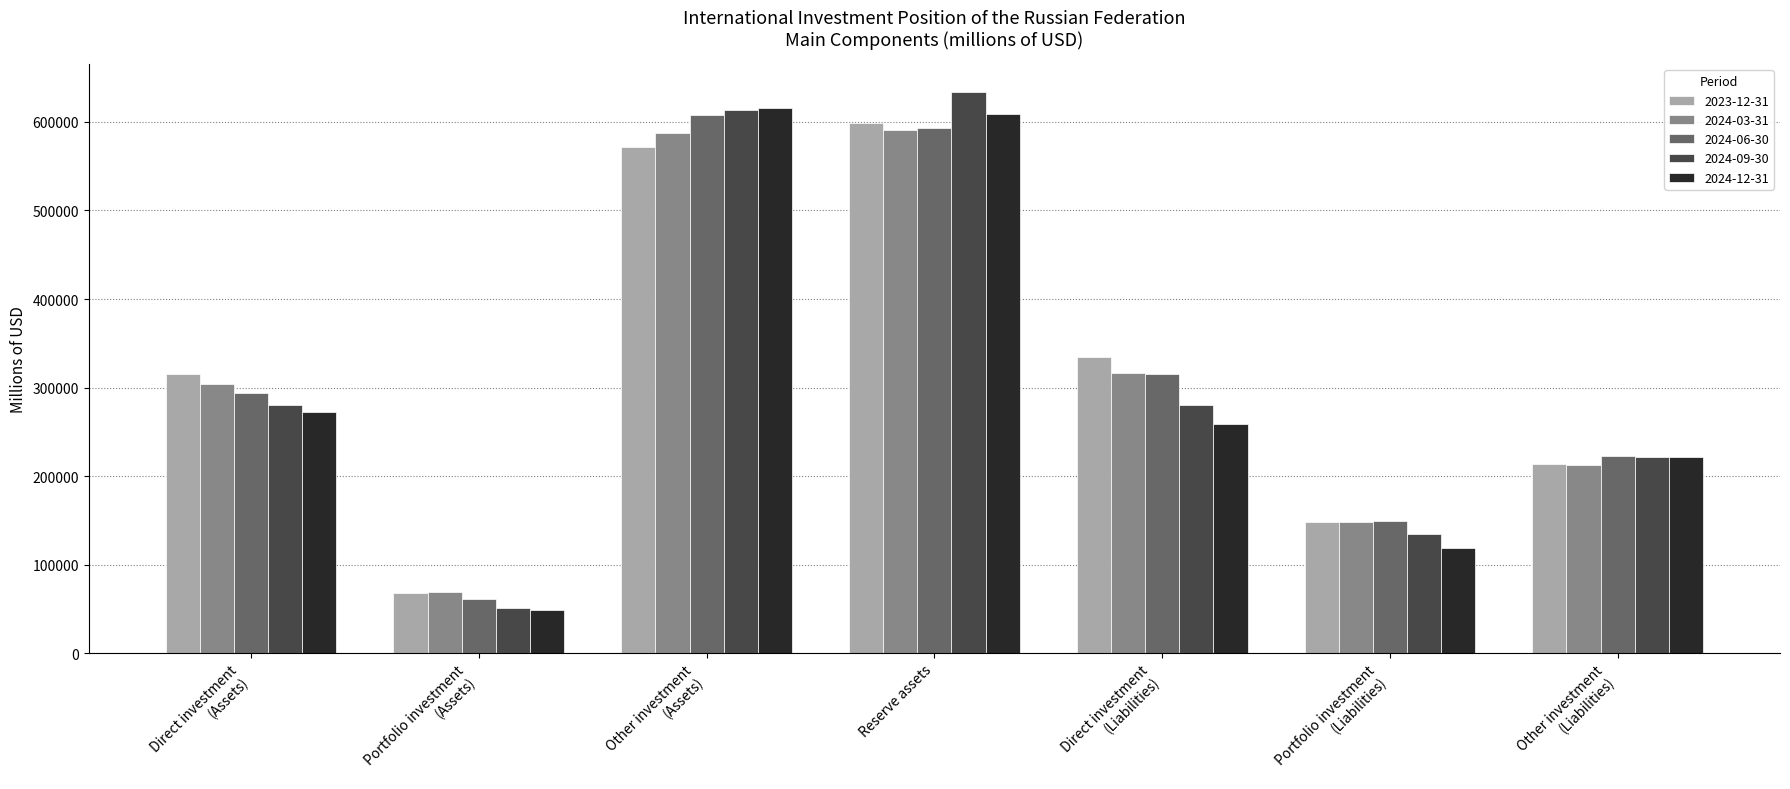

Is it true that 2023-12-31 equals 458582.8 at Direct investment
(Liabilities)?

False